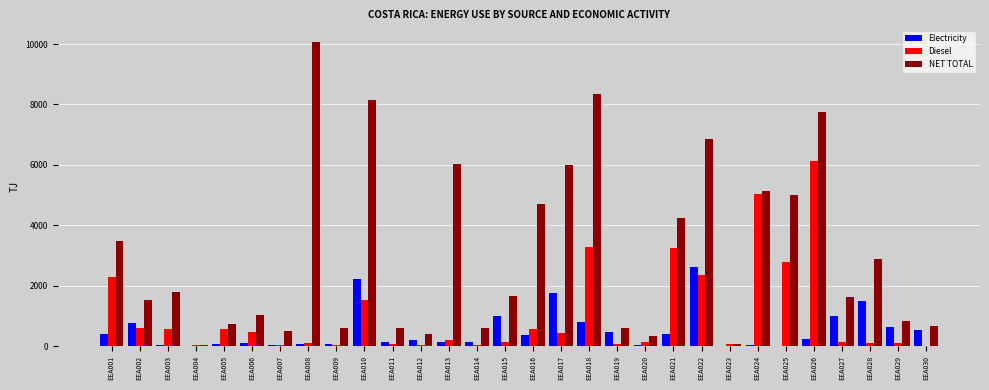

Is the value of Diesel at EEA023 greater than the value of Electricity at EEA021?

No